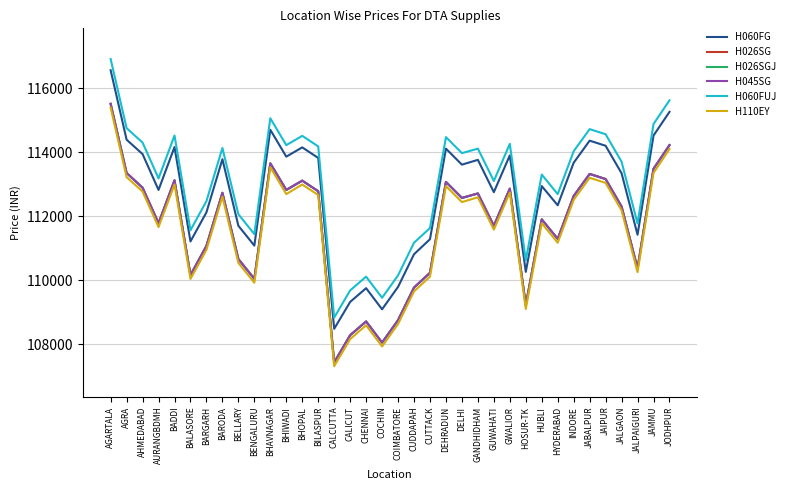

Reading left to right, extract all data points from this chart.

H060FG: 116570	114400	113950	112830	114170	111220	112130	113790	111710	111090	114710	113870	114160	113830	108490	109330	109760	109100	109800	110820	111290	114120	113620	113770	112760	113910	110270	112950	112350	113680	114370	114210	113350	111430	114530	115270
H026SG: 115520	113360	112900	111790	113130	110170	111080	112740	110670	110050	113660	112830	113120	112790	107440	108290	108720	108060	108760	109780	110240	113080	112580	112720	111710	112870	109230	111910	111300	112640	113330	113170	112310	110380	113490	114230
H026SGJ: 115520	113360	112900	111790	113130	110170	111080	112740	110670	110050	113660	112830	113120	112790	107440	108290	108720	108060	108760	109780	110240	113080	112580	112720	111710	112870	109230	111910	111300	112640	113330	113170	112310	110380	113490	114230
H045SG: 115520	113360	112900	111790	113130	110170	111080	112740	110670	110050	113660	112830	113120	112790	107440	108290	108720	108060	108760	109780	110240	113080	112580	112720	111710	112870	109230	111910	111300	112640	113330	113170	112310	110380	113490	114230
H060FUJ: 116920	114760	114310	113190	114530	111570	112480	114140	112070	111450	115070	114230	114520	114190	108840	109690	110120	109460	110160	111180	111640	114480	113980	114120	113110	114270	110630	113310	112700	114040	114730	114570	113710	111780	114890	115630
H110EY: 115400	113230	112780	111670	113000	110050	110960	112620	110550	109930	113540	112700	113000	112670	107320	108170	108600	107940	108640	109660	110120	112950	112450	112600	111590	112750	109110	111790	111180	112520	113210	113050	112190	110260	113360	114110